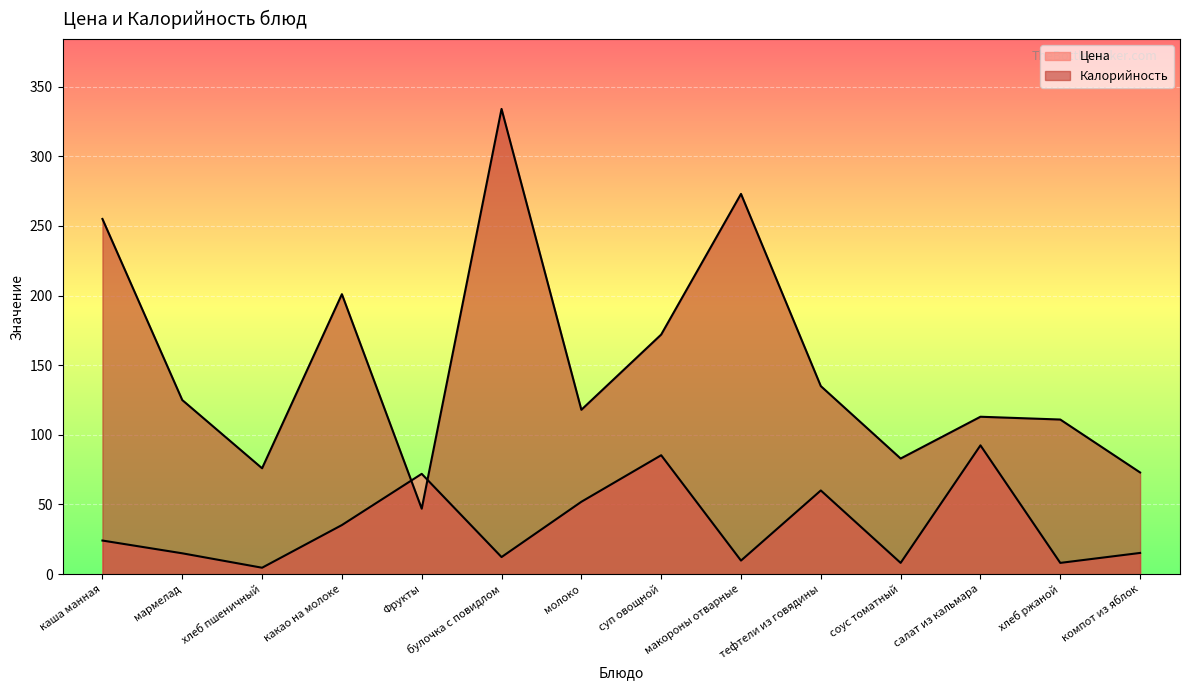

List the series in order of their peak value, lowest first.

Цена, Калорийность